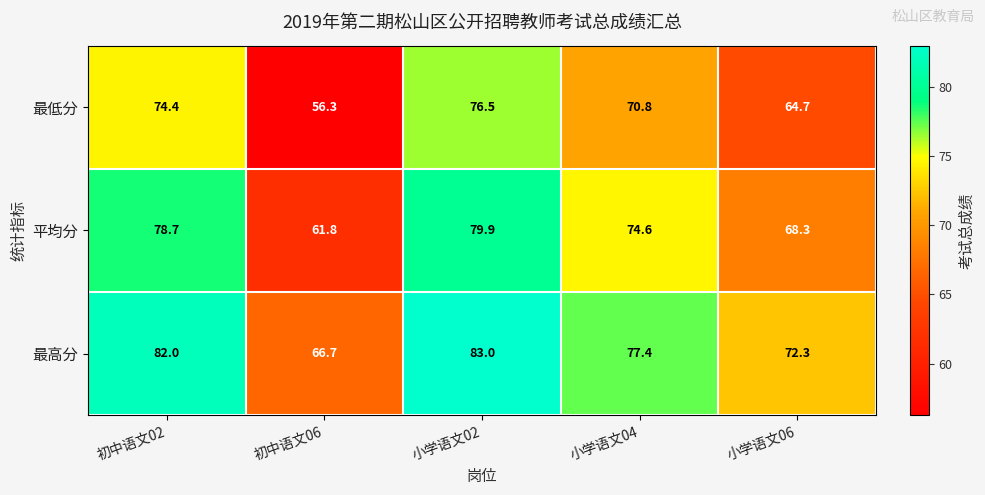

What is the sum of all 平均分 values?

363.3